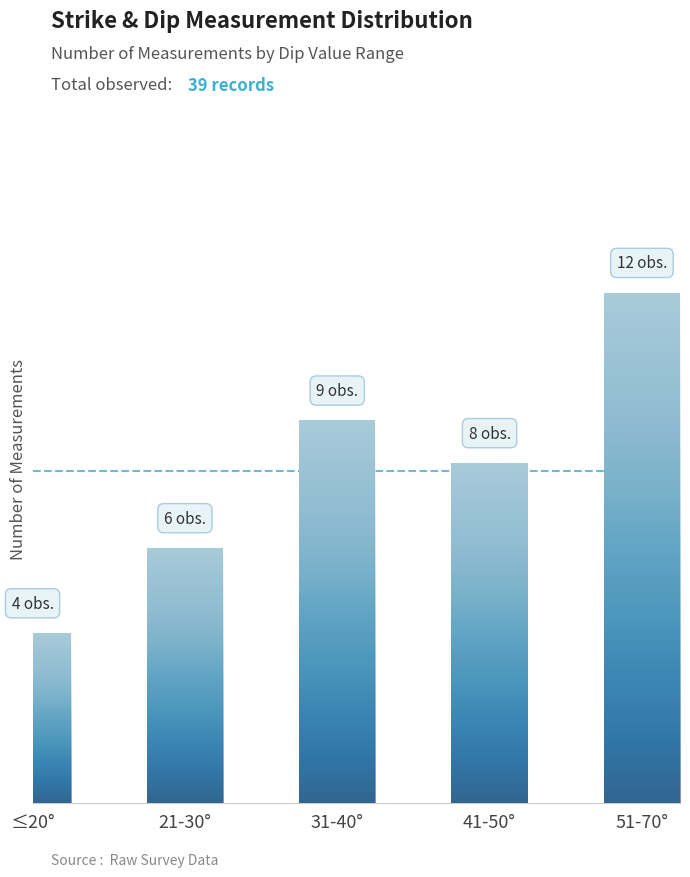

Are the bars horizontal?

No